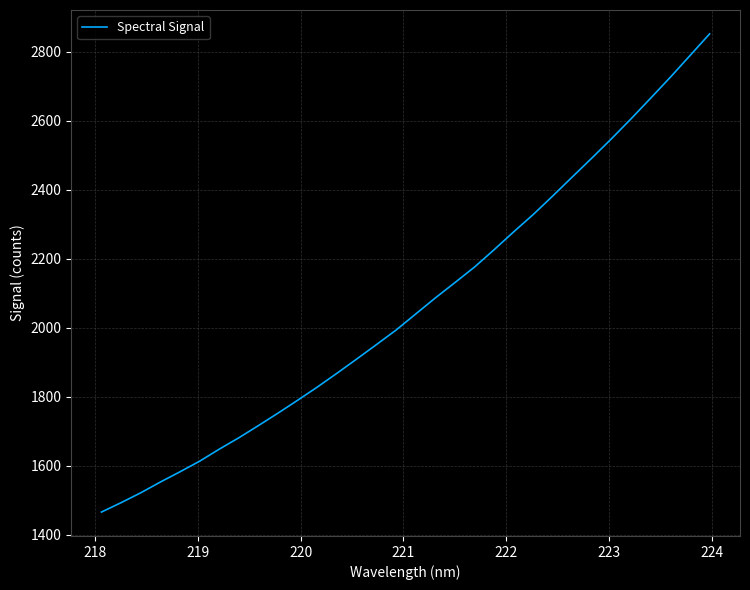

What is the difference between the second highest and minimum values?

1322.9